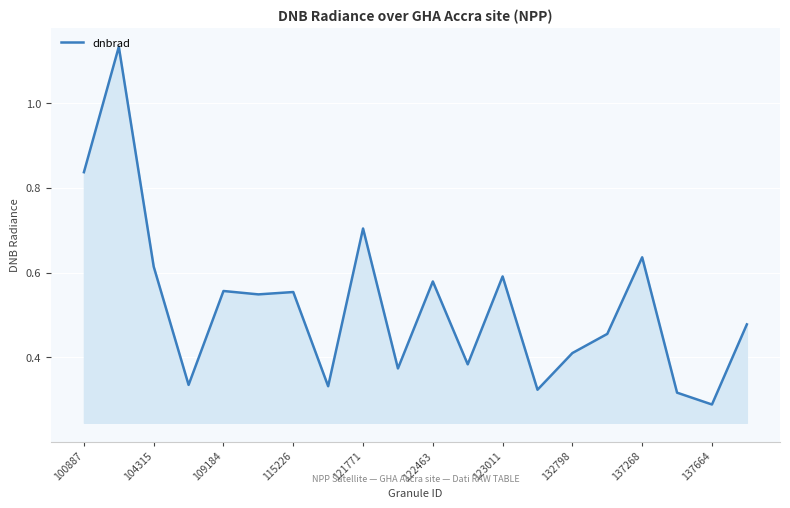

Between 132798 and 109184, which is larger?

109184